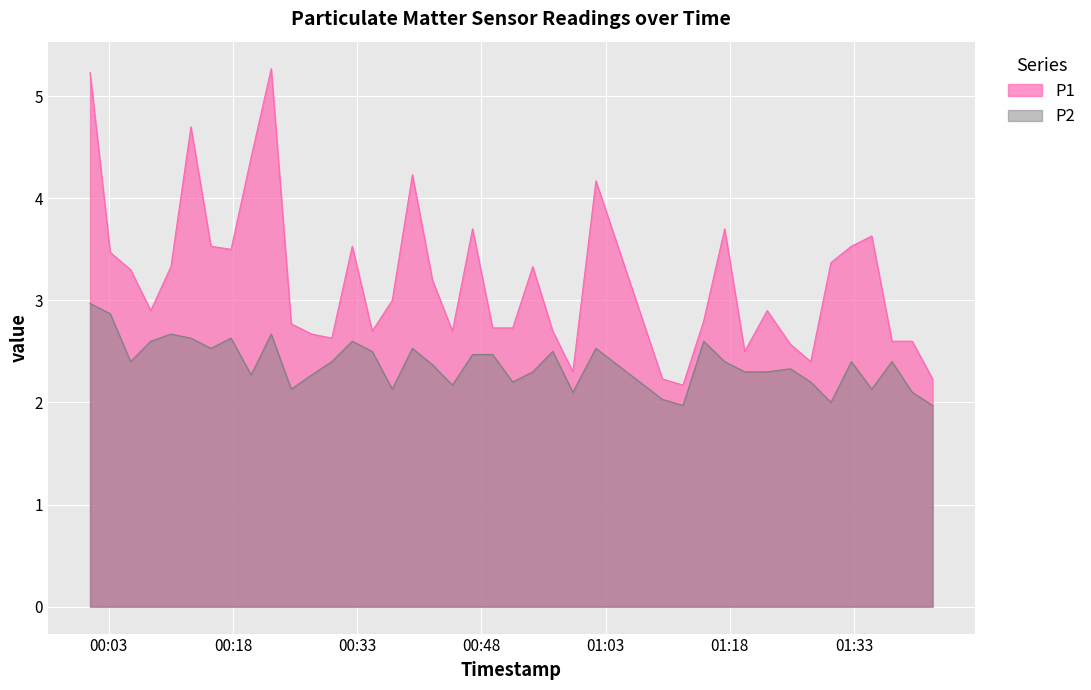

How many distinct data groups are displayed?

2